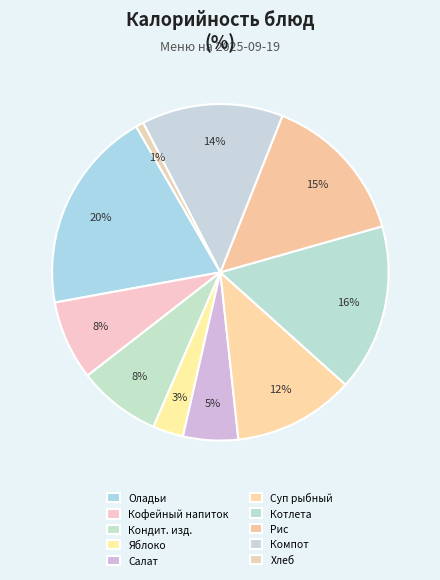

How many segments does this pie chart have?

10